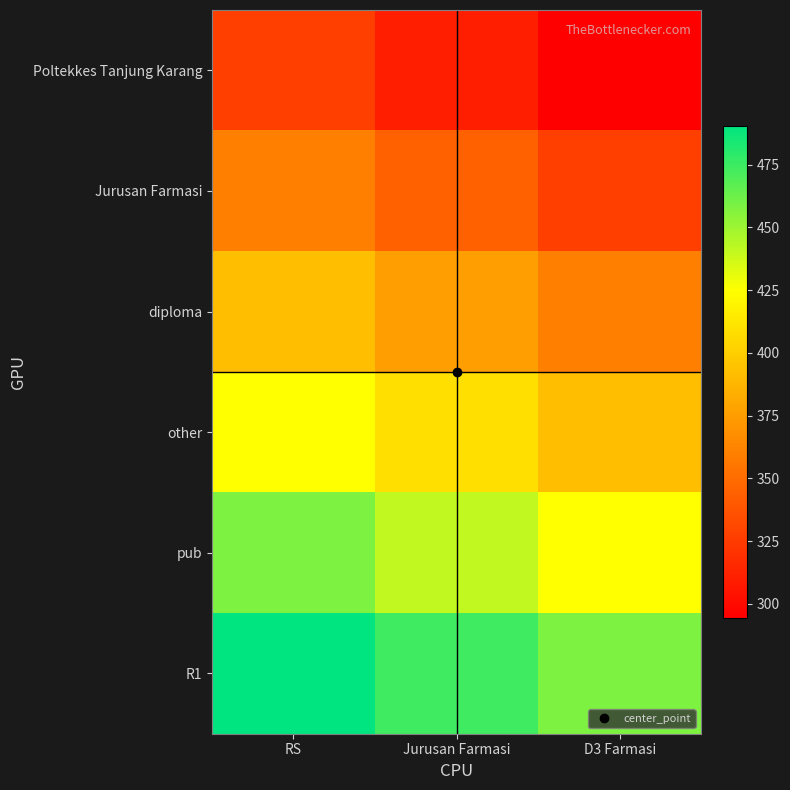

Rank the series by their average value, from highest to lowest.

R1, pub, other, diploma, Jurusan Farmasi, Poltekkes Tanjung Karang